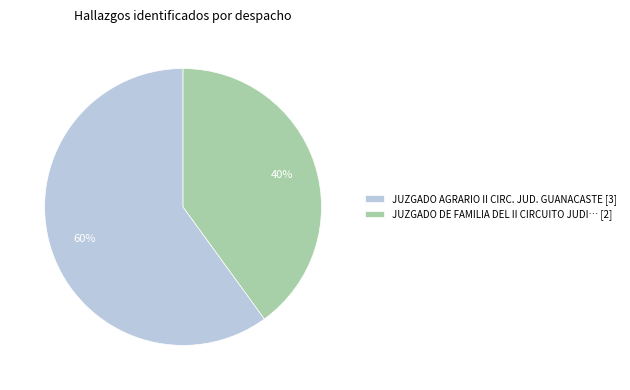

How many segments does this pie chart have?

2